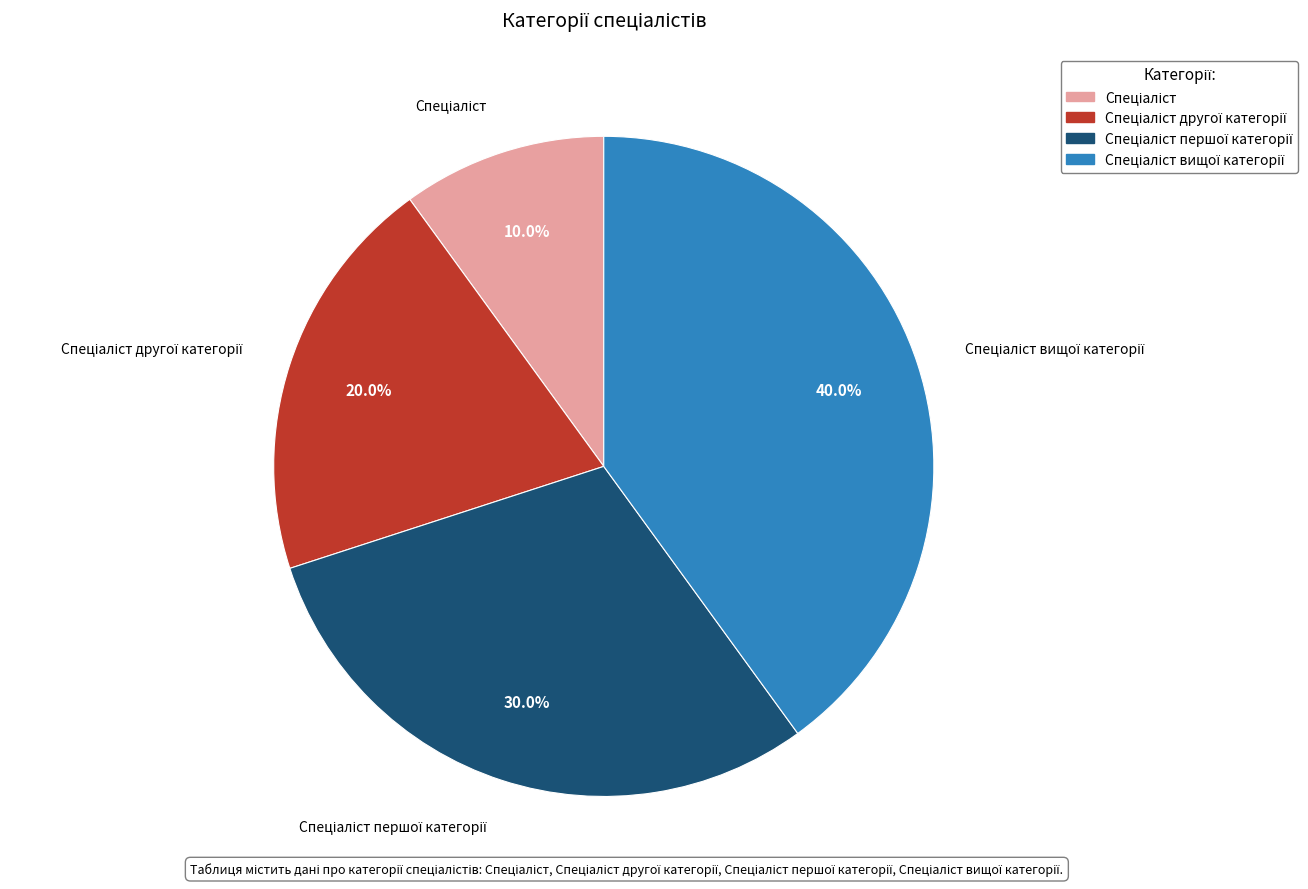

To the nearest percent, what is the average slice percentage?

25%